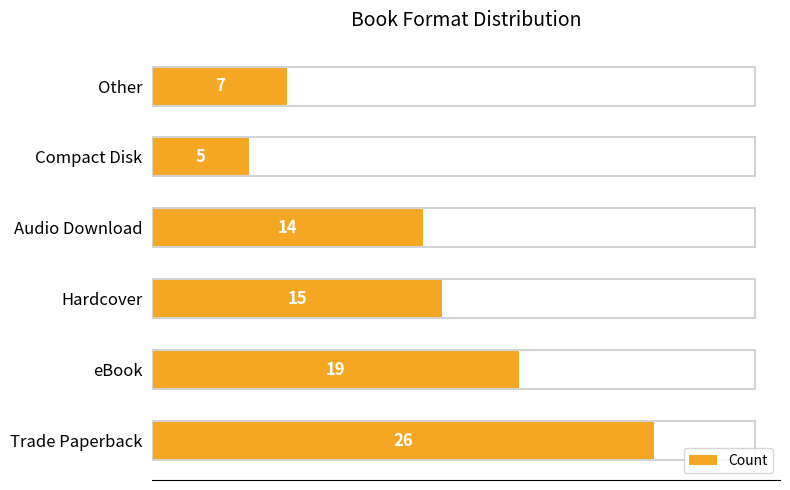

What is the maximum value shown in the chart?

26